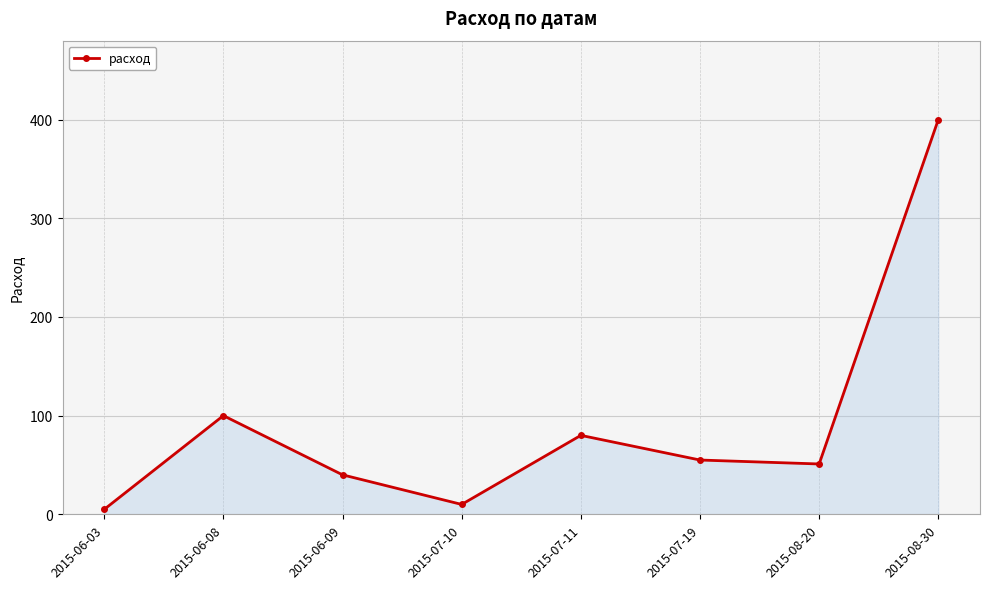

What is the ratio of the value at 2015-07-11 to the value at 2015-06-03?

16.0